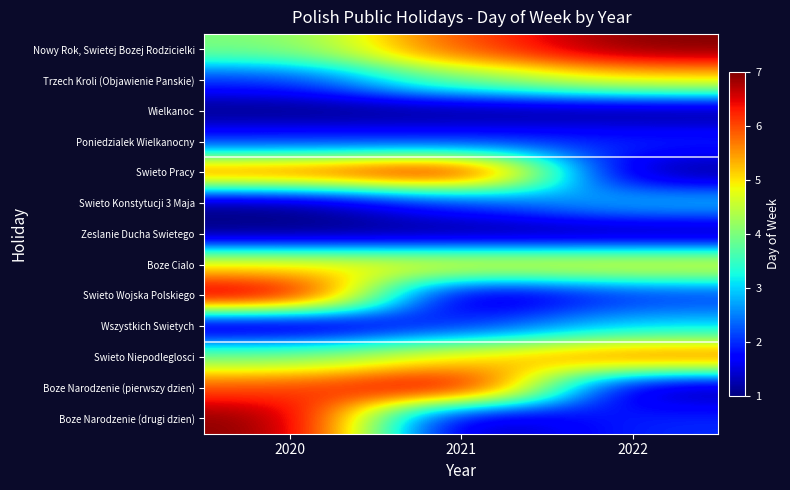

What is the difference between the highest and lowest values at 2021?

6